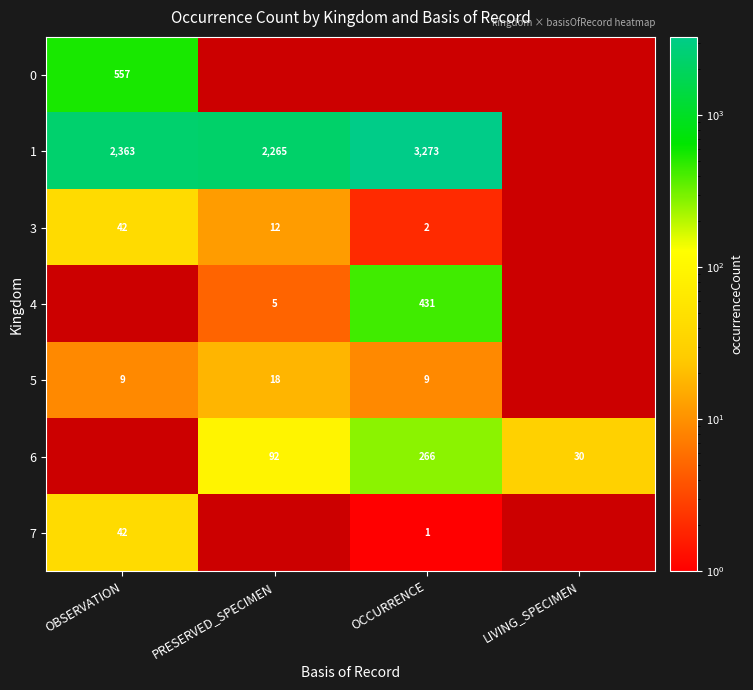

Is the value of 6 at PRESERVED_SPECIMEN greater than the value of 1 at OCCURRENCE?

No